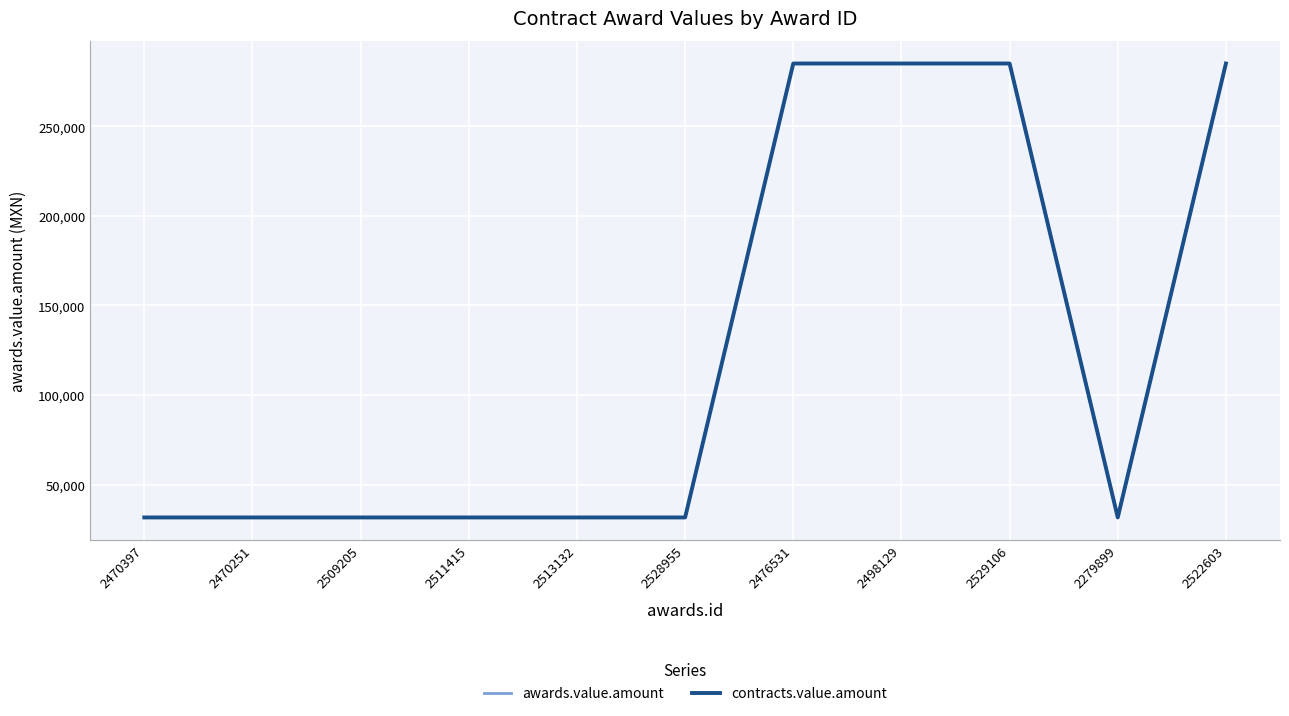

What is the label of the 6th point from the left?

2528955